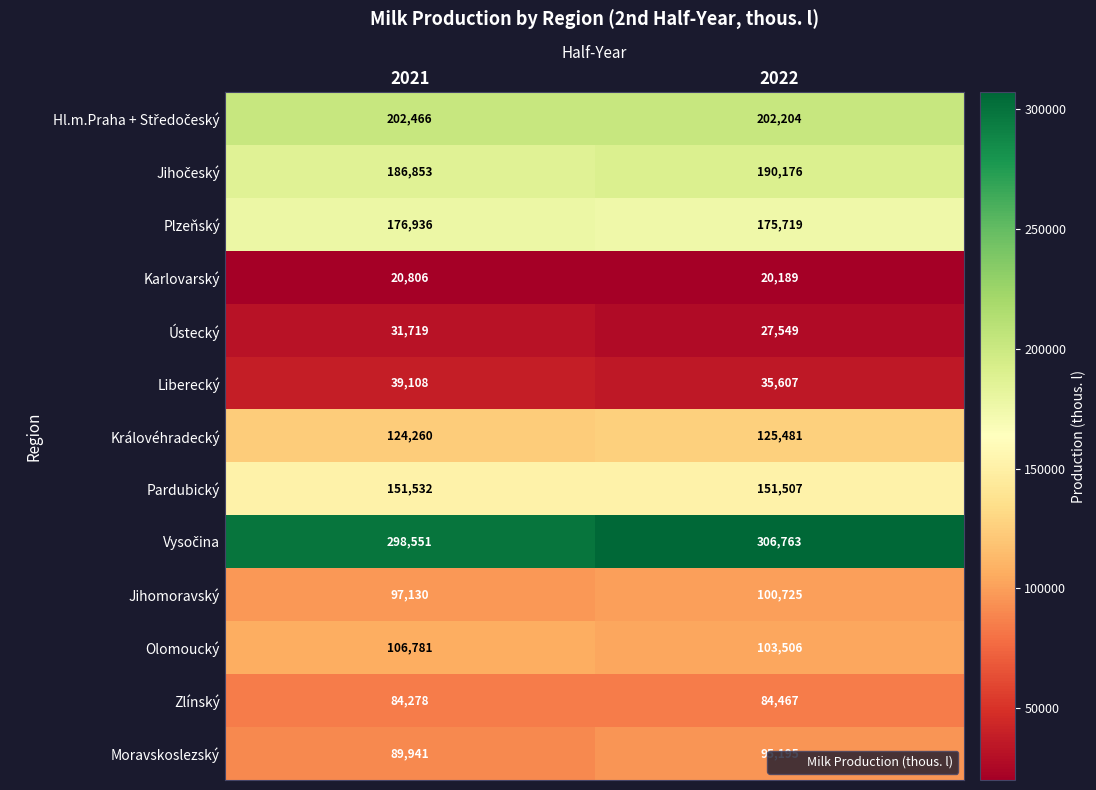

What is the spread (max minus min) of values at 2022?

286574